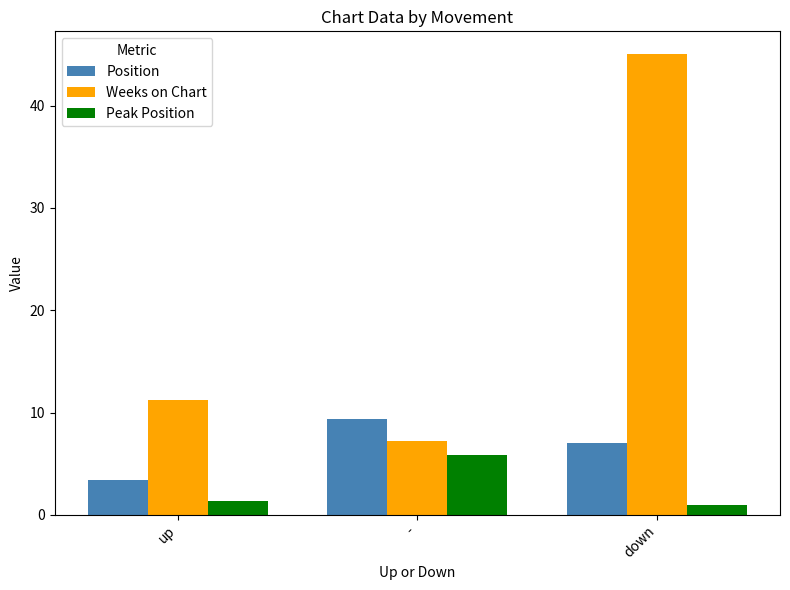

At which category is the sum across all series the highest?

down